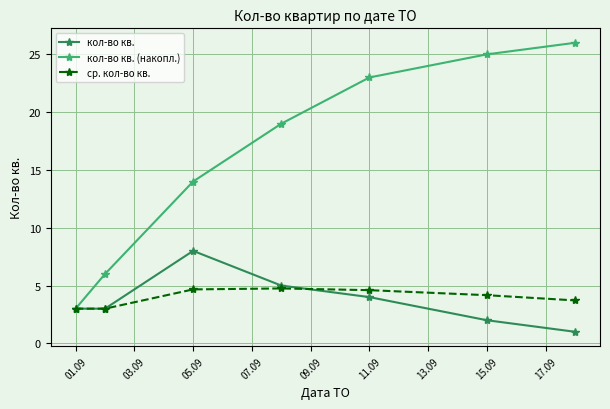

What is the value of the кол-во кв. point at the 3rd from the left?

8.0